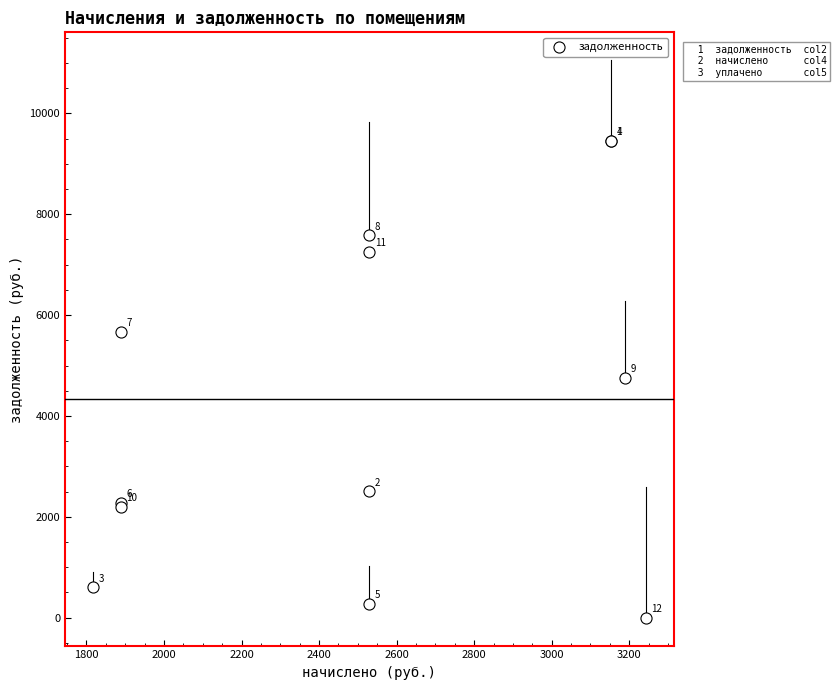

What Y value in the scatter plot is closest to 4729?

4754.1